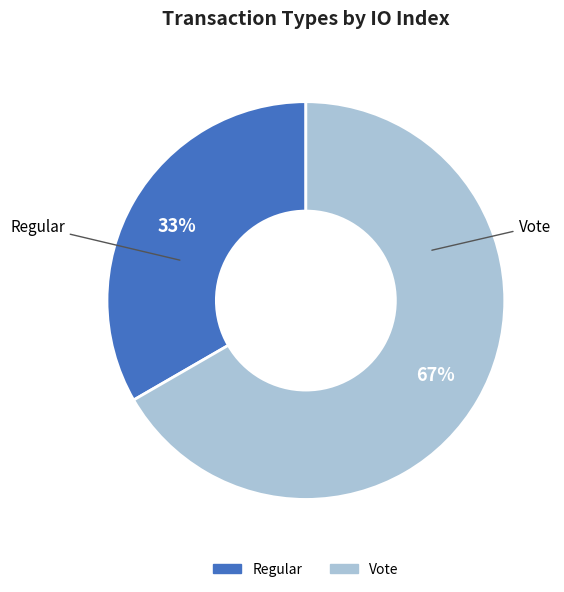

The Regular slice represents 33% of the pie. True or false?

True